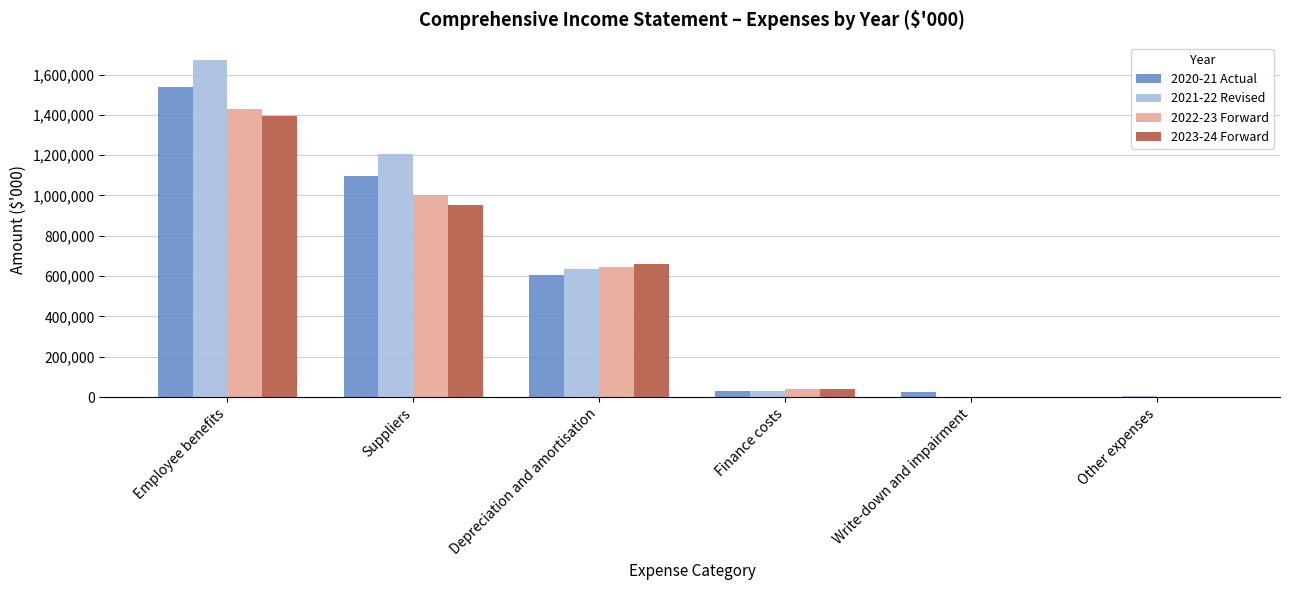

Which category has the highest value in the 2023-24 Forward series?

Employee benefits